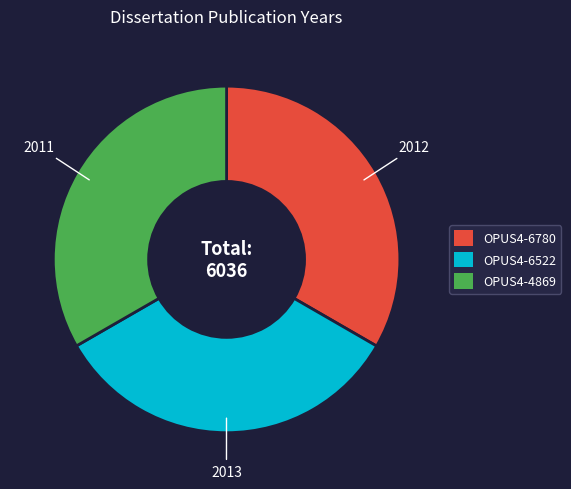

Is there any slice that represents more than half of the pie?

No